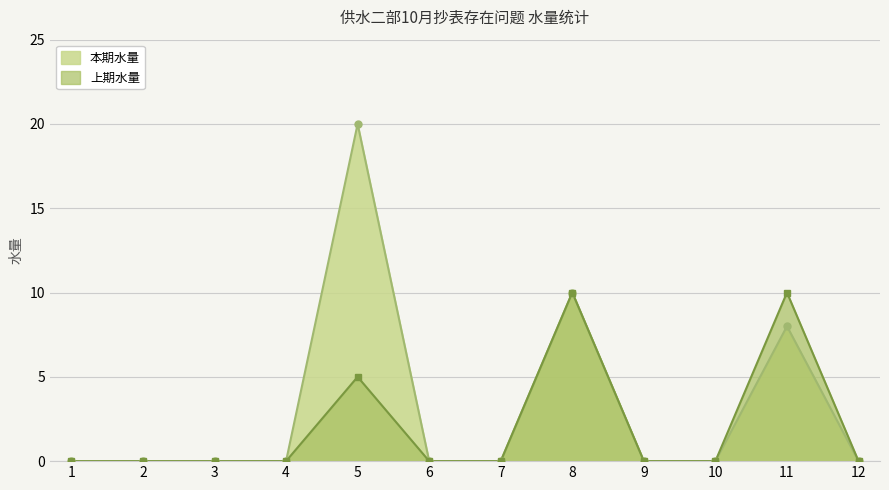

The value of 上期水量 at 11 is 10. True or false?

True